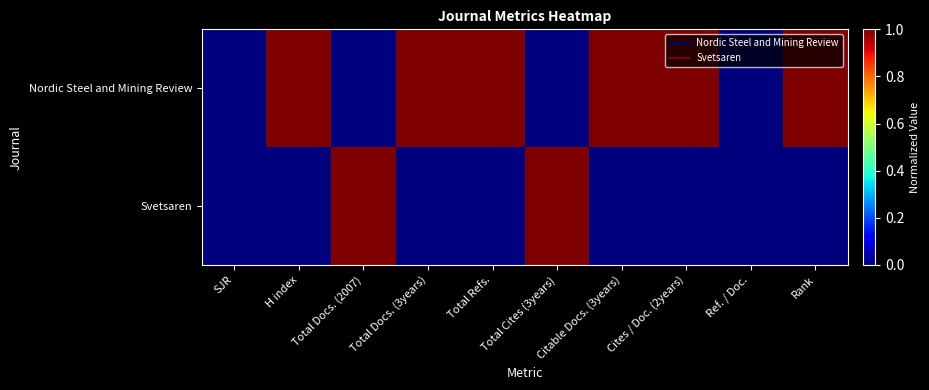

Which series has the widest spread of values?

Nordic Steel and Mining Review